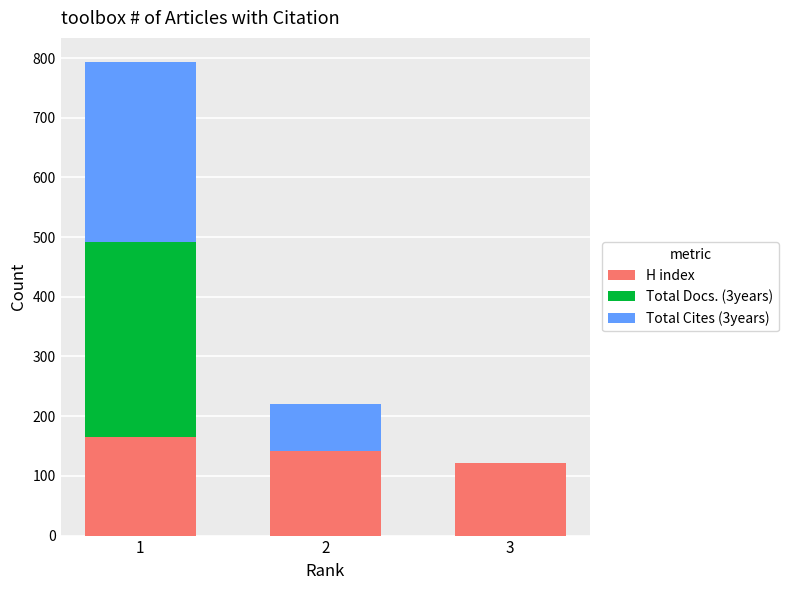

What is the highest value of the H index series?

165